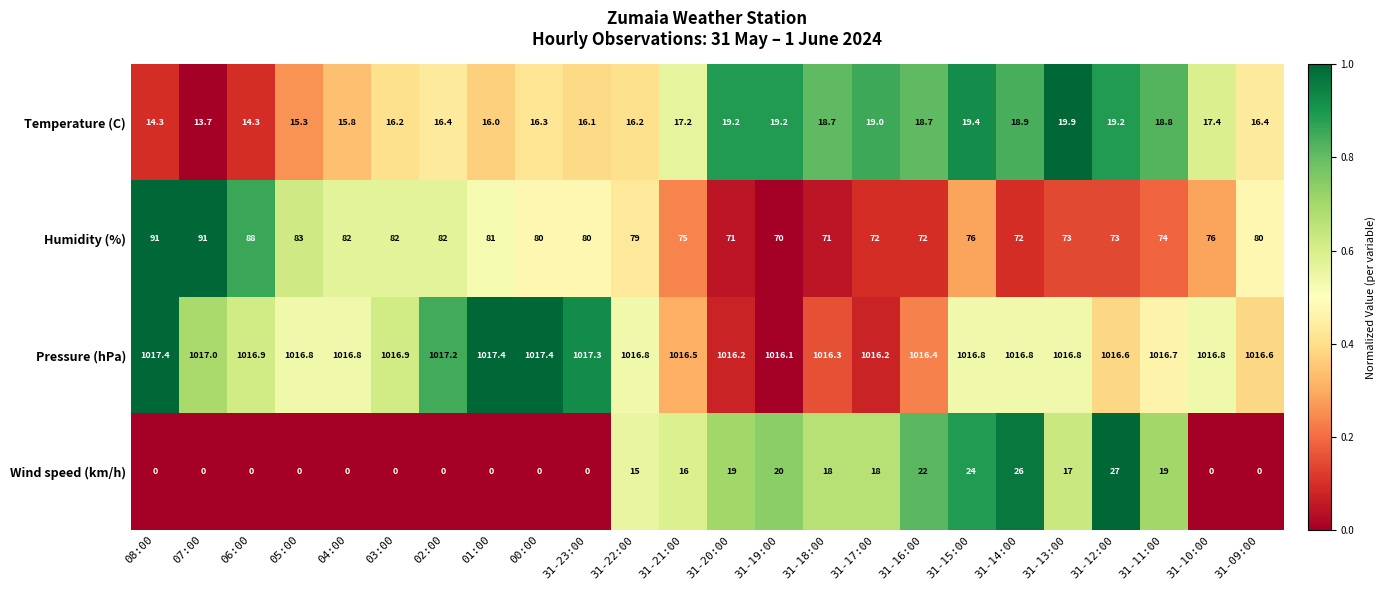

At which category is the sum across all series the highest?

31-15:00